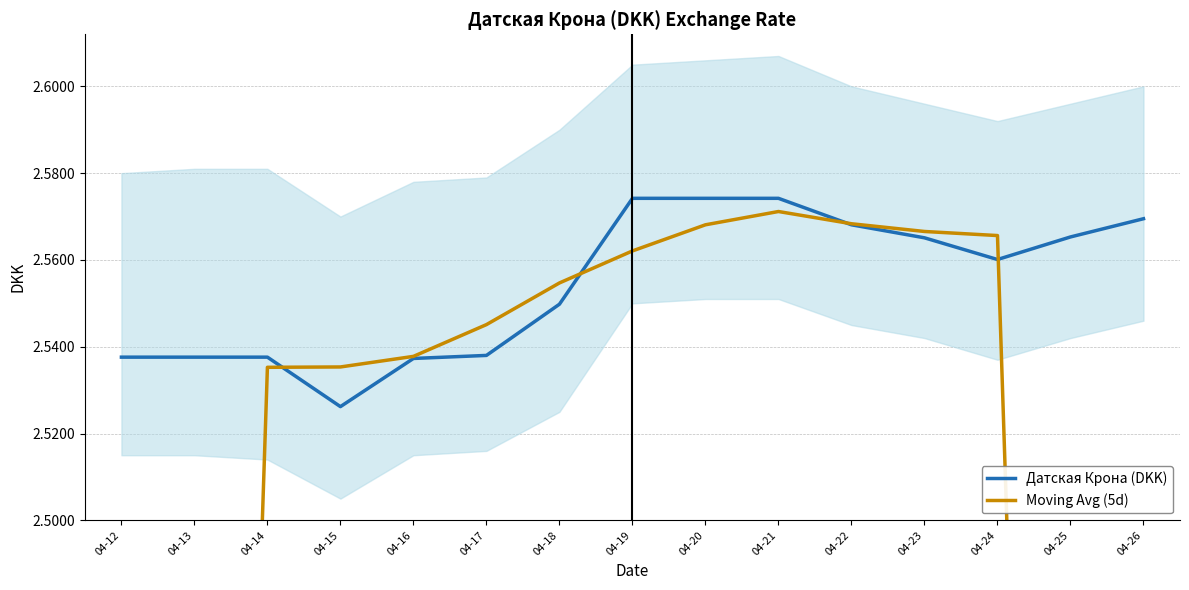

Rank the series by their average value, from lowest to highest.

Moving Avg (5d), Датская Крона (DKK)